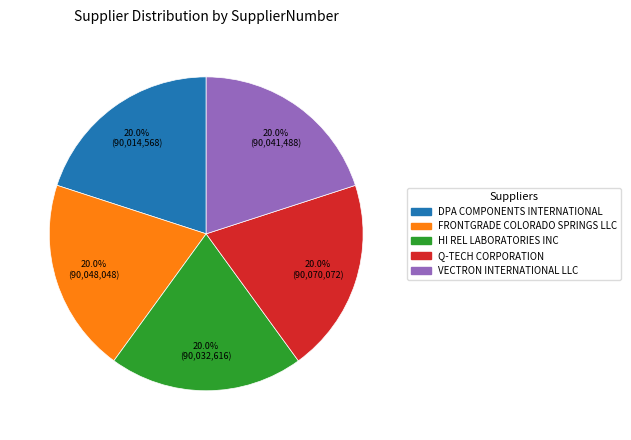

To the nearest percent, what is the average slice percentage?

20%